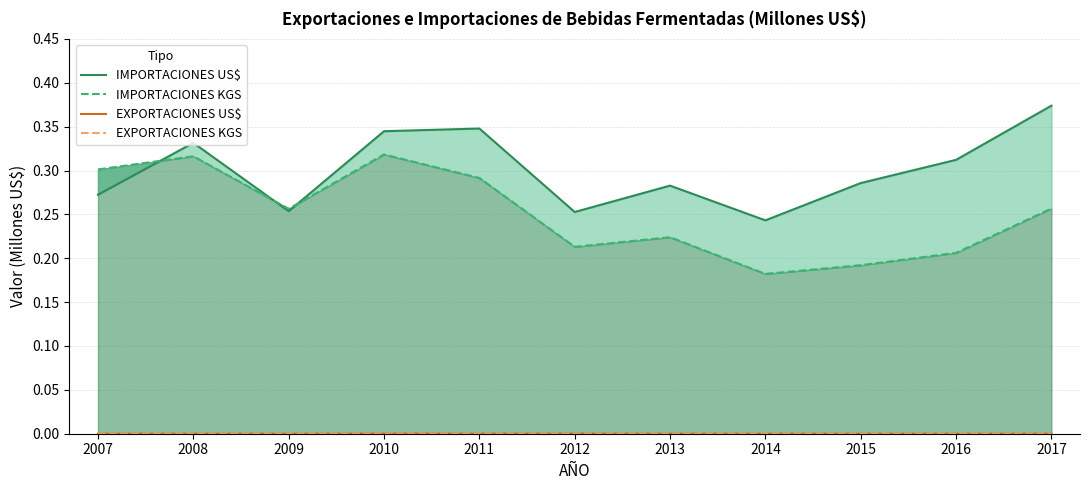

Reading left to right, what are all the values shown in this chart?

IMPORTACIONES US$: 2007=0.3	2008=0.3	2009=0.3	2010=0.3	2011=0.3	2012=0.3	2013=0.3	2014=0.2	2015=0.3	2016=0.3	2017=0.4
IMPORTACIONES KGS: 2007=0.3	2008=0.3	2009=0.3	2010=0.3	2011=0.3	2012=0.2	2013=0.2	2014=0.2	2015=0.2	2016=0.2	2017=0.3
EXPORTACIONES US$: 2007=0.0	2008=0.0	2009=0.0	2010=0.0	2011=0.0	2012=0.0	2013=0.0	2014=0.0	2015=0.0	2016=0.0	2017=0.0
EXPORTACIONES KGS: 2007=0.0	2008=0.0	2009=0.0	2010=0.0	2011=0.0	2012=0.0	2013=0.0	2014=0.0	2015=0.0	2016=0.0	2017=0.0